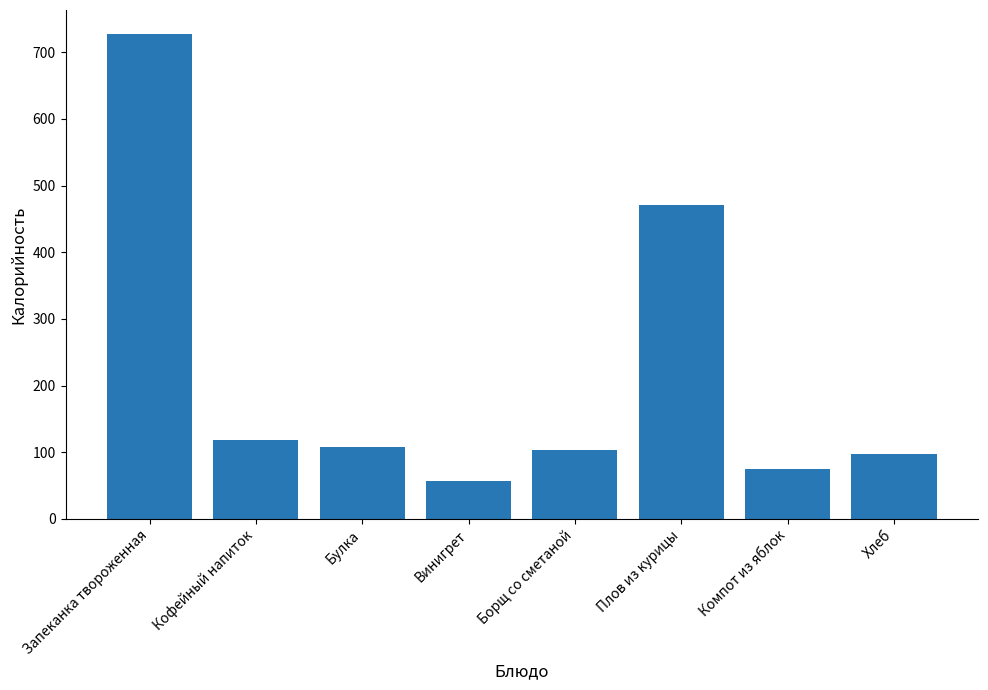

What is the sum of the values at Борщ со сметаной and Компот из яблок?

177.7